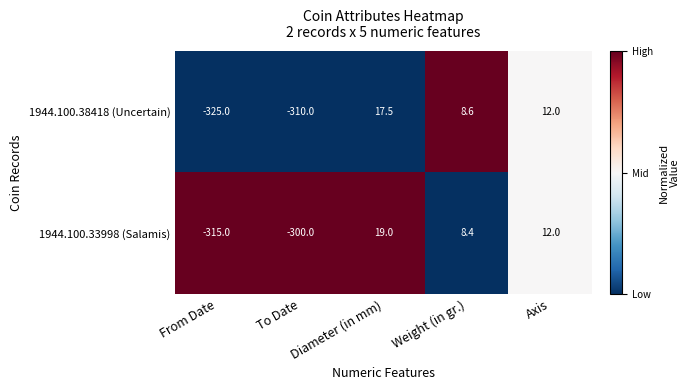

What is the sum of the 1944.100.33998 (Salamis) values at Diameter (in mm) and Axis?

31.0